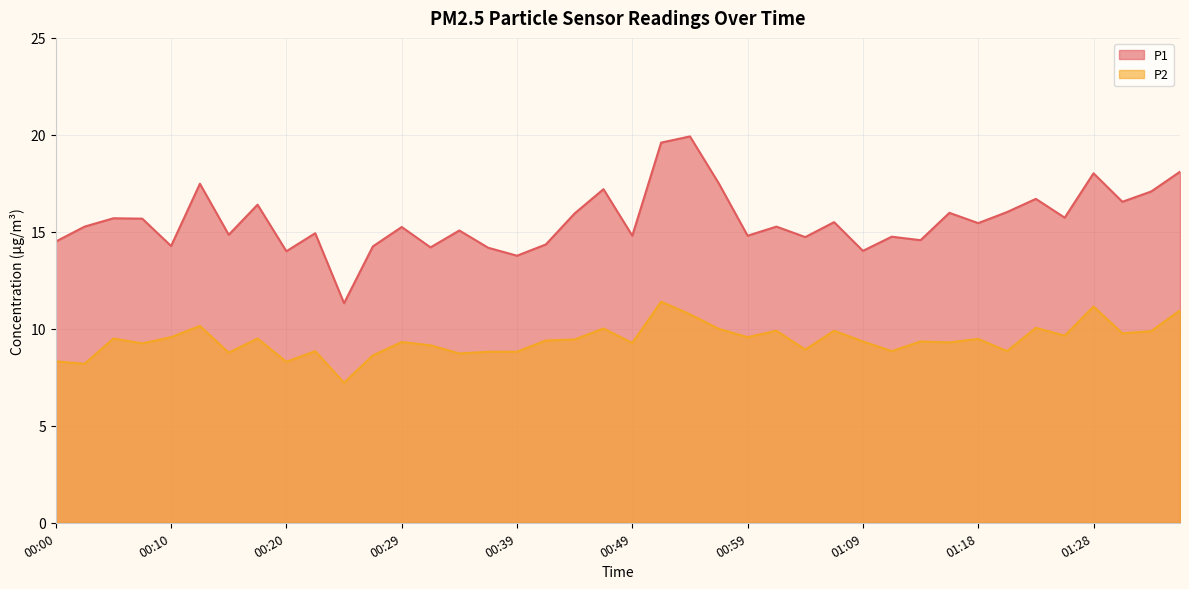

Reading left to right, list all the values displayed in this chart.

P1: 00:00=14.5	00:03=15.3	00:05=15.7	00:08=15.7	00:10=14.3	00:12=17.5	00:15=14.8	00:17=16.4	00:20=14.0	00:22=14.9	00:25=11.3	00:27=14.2	00:29=15.2	00:32=14.2	00:34=15.1	00:37=14.2	00:39=13.8	00:41=14.3	00:44=15.9	00:47=17.2	00:49=14.8	00:51=19.6	00:54=19.9	00:56=17.5	00:59=14.8	01:01=15.3	01:04=14.7	01:06=15.5	01:09=14.0	01:11=14.8	01:13=14.6	01:16=16.0	01:18=15.4	01:21=16.0	01:23=16.7	01:26=15.7	01:28=18.0	01:31=16.6	01:33=17.1	01:36=18.1
P2: 00:00=8.3	00:03=8.2	00:05=9.5	00:08=9.2	00:10=9.6	00:12=10.2	00:15=8.8	00:17=9.5	00:20=8.3	00:22=8.8	00:25=7.2	00:27=8.6	00:29=9.3	00:32=9.2	00:34=8.7	00:37=8.8	00:39=8.8	00:41=9.4	00:44=9.4	00:47=10.0	00:49=9.3	00:51=11.4	00:54=10.8	00:56=10.0	00:59=9.6	01:01=9.9	01:04=8.9	01:06=9.9	01:09=9.3	01:11=8.8	01:13=9.3	01:16=9.3	01:18=9.5	01:21=8.8	01:23=10.1	01:26=9.7	01:28=11.2	01:31=9.8	01:33=9.9	01:36=10.9